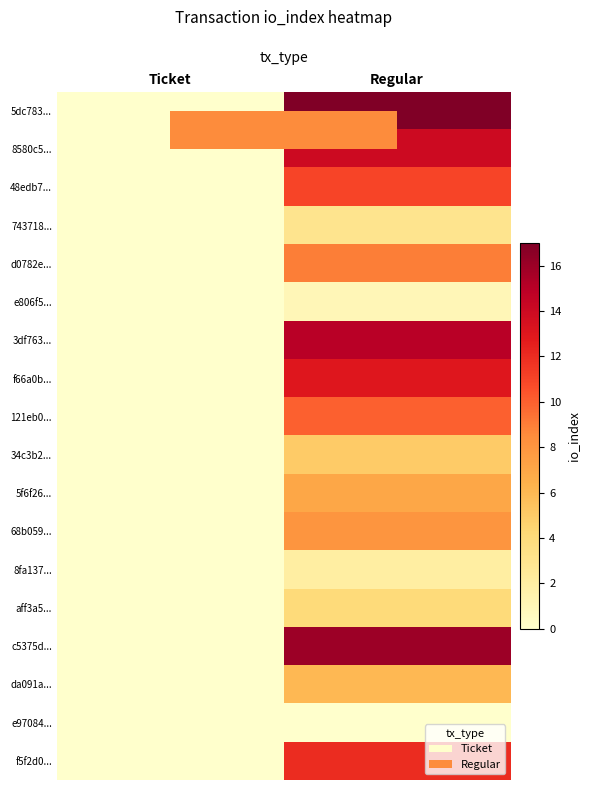

Reading left to right, list all the values displayed in this chart.

5dc783...: Ticket=0	Regular=17
8580c5...: Ticket=0	Regular=14
48edb7...: Ticket=0	Regular=11
743718...: Ticket=0	Regular=3
d0782e...: Ticket=0	Regular=9
e806f5...: Ticket=0	Regular=1
3df763...: Ticket=0	Regular=15
f66a0b...: Ticket=0	Regular=13
121eb0...: Ticket=0	Regular=10
34c3b2...: Ticket=0	Regular=5
5f6f26...: Ticket=0	Regular=7
68b059...: Ticket=0	Regular=8
8fa137...: Ticket=0	Regular=2
aff3a5...: Ticket=0	Regular=4
c5375d...: Ticket=0	Regular=16
da091a...: Ticket=0	Regular=6
e97084...: Ticket=0	Regular=0
f5f2d0...: Ticket=0	Regular=12